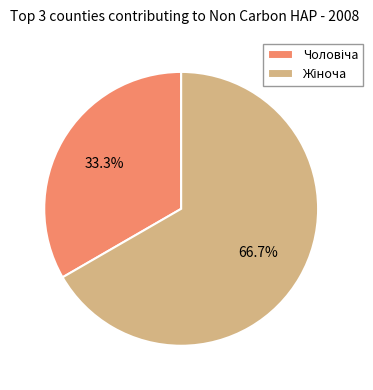

Is there any slice that represents more than half of the pie?

Yes